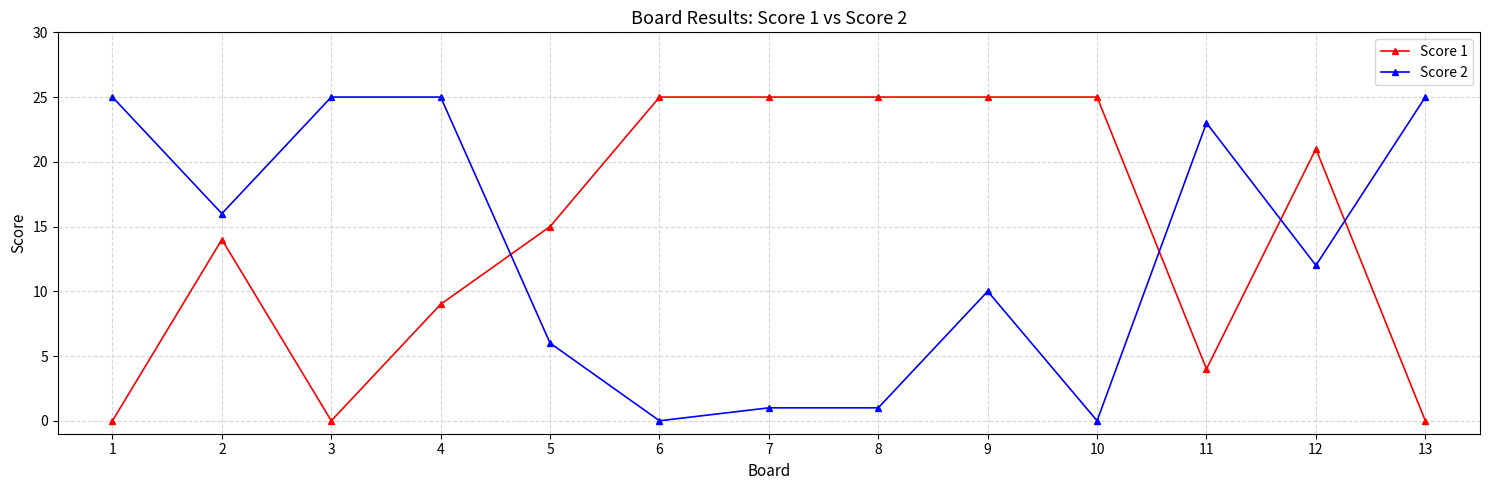

Rank the series at 8 from lowest to highest value.

Score 2, Score 1